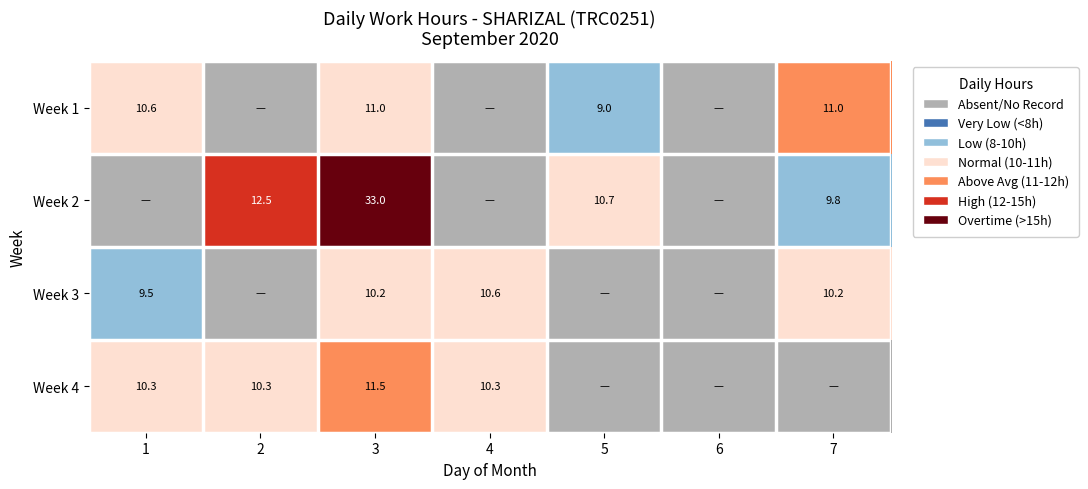

The value of Week 3 at 1 is 9.5. True or false?

True